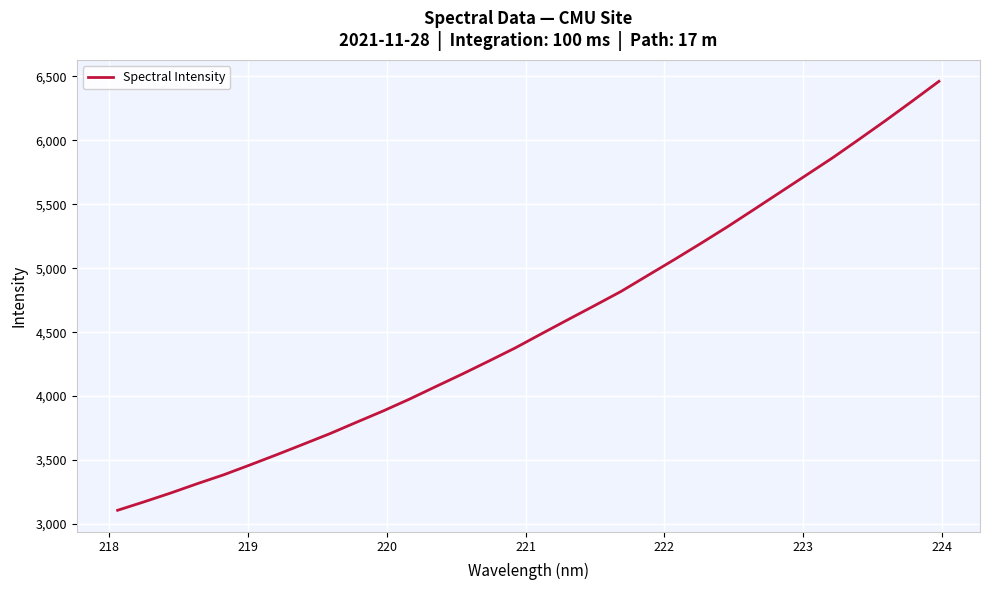

What is the difference between the maximum and minimum values?

3355.0